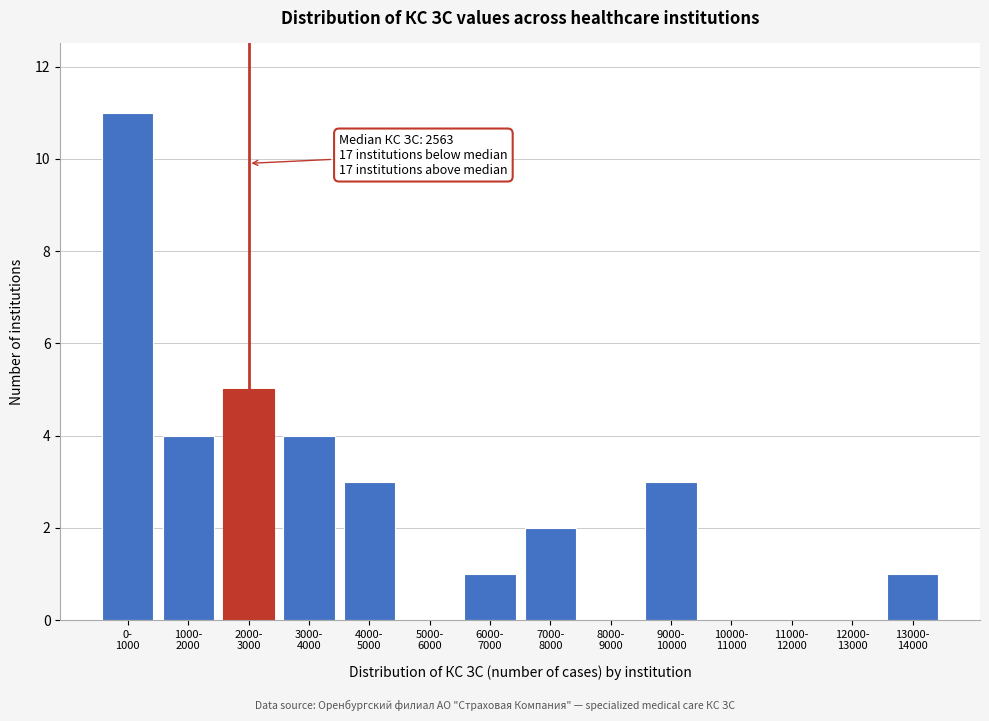

What is the maximum value shown in the chart?

11